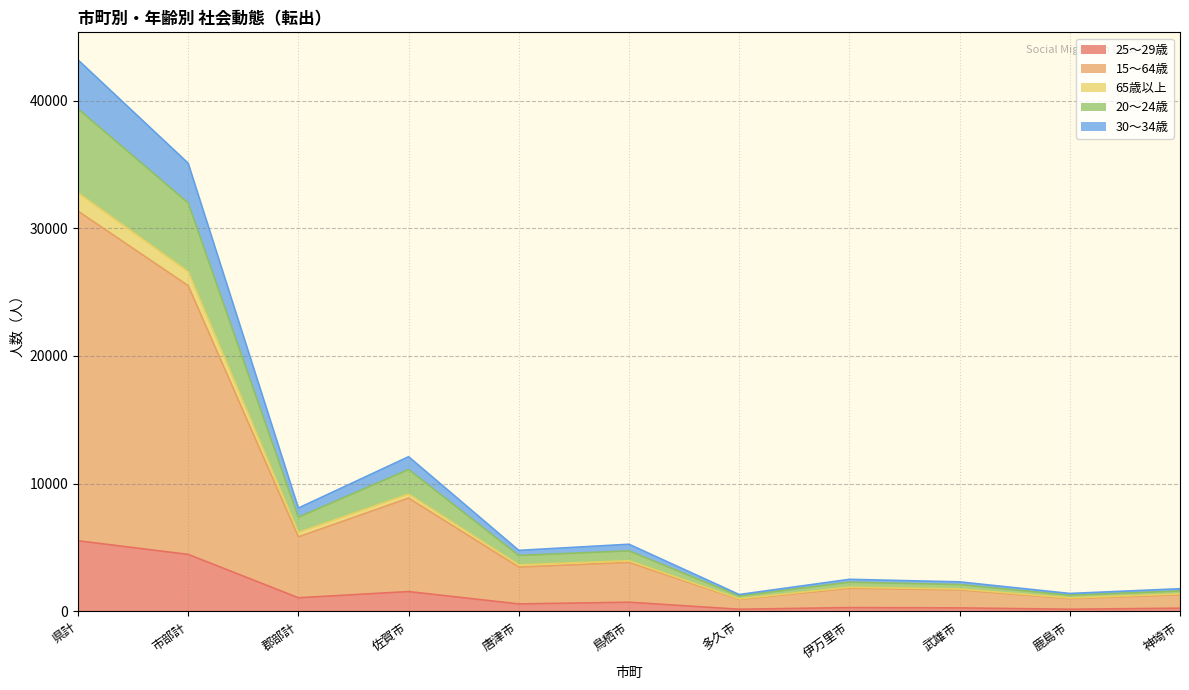

Reading left to right, list all the values displayed in this chart.

25～29歳: 県計=5530	市部計=4463	郡部計=1067	佐賀市=1553	唐津市=585	鳥栖市=718	多久市=170	伊万里市=298	武雄市=274	鹿島市=172	神埼市=251
15～64歳: 県計=31344	市部計=25506	郡部計=5838	佐賀市=8876	唐津市=3469	鳥栖市=3835	多久市=934	伊万里市=1814	武雄市=1680	鹿島市=1002	神埼市=1298
65歳以上: 県計=32779	市部計=26599	郡部計=6180	佐賀市=9185	唐津市=3642	鳥栖市=3965	多久市=986	伊万里市=1892	武雄市=1755	鹿島市=1053	神埼市=1371
20～24歳: 県計=39355	市部計=31982	郡部計=7373	佐賀市=11110	唐津市=4381	鳥栖市=4739	多久市=1214	伊万里市=2288	武雄市=2101	鹿島市=1270	神埼市=1598
30～34歳: 県計=43186	市部計=35092	郡部計=8094	佐賀市=12113	唐津市=4778	鳥栖市=5258	多久市=1320	伊万里市=2511	武雄市=2312	鹿島市=1404	神埼市=1775